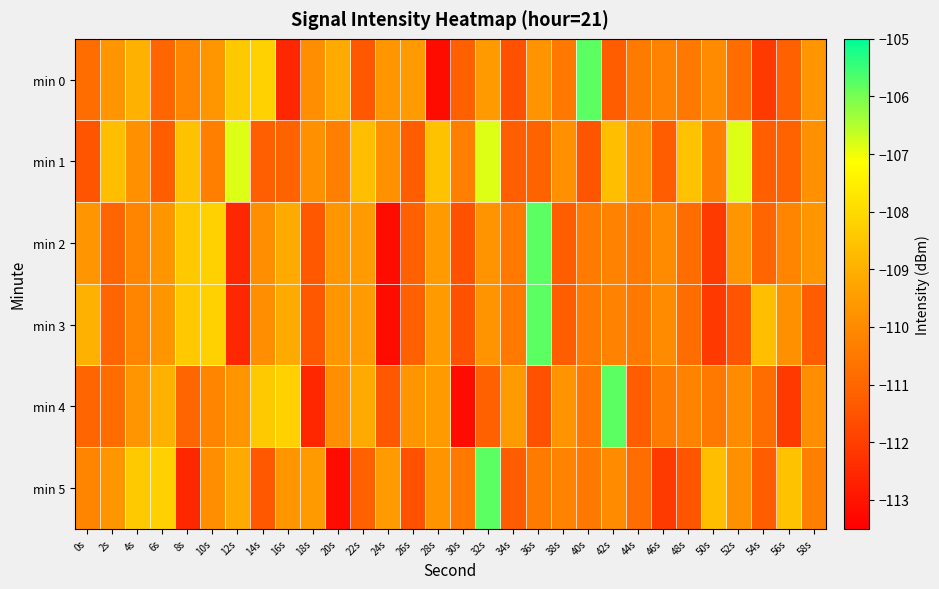

At which category is the sum across all series the highest?

32s